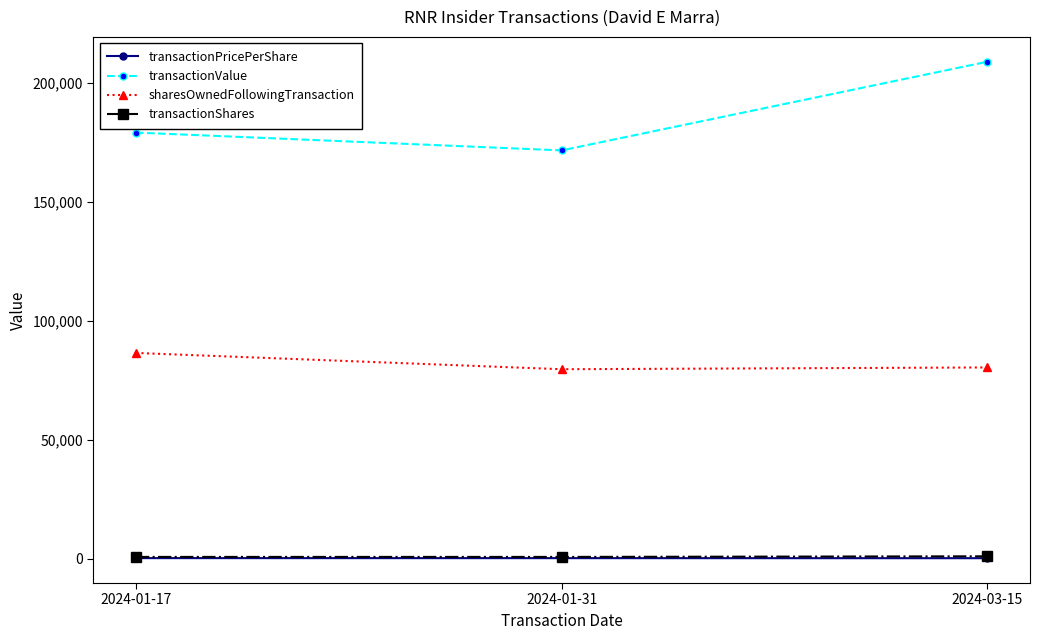

How many categories are shown in the chart?

3